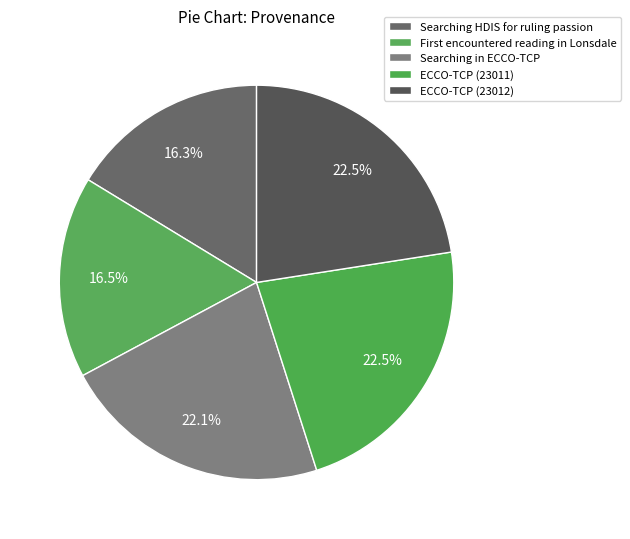

How many segments does this pie chart have?

5